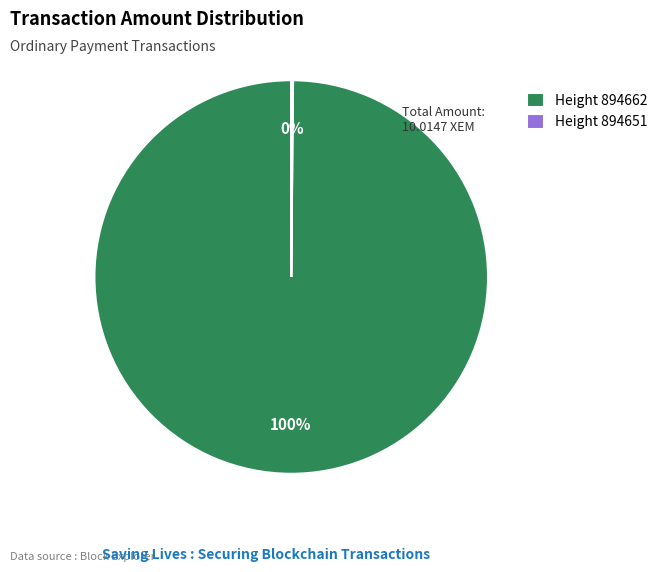

To the nearest percent, what is the average slice percentage?

50%